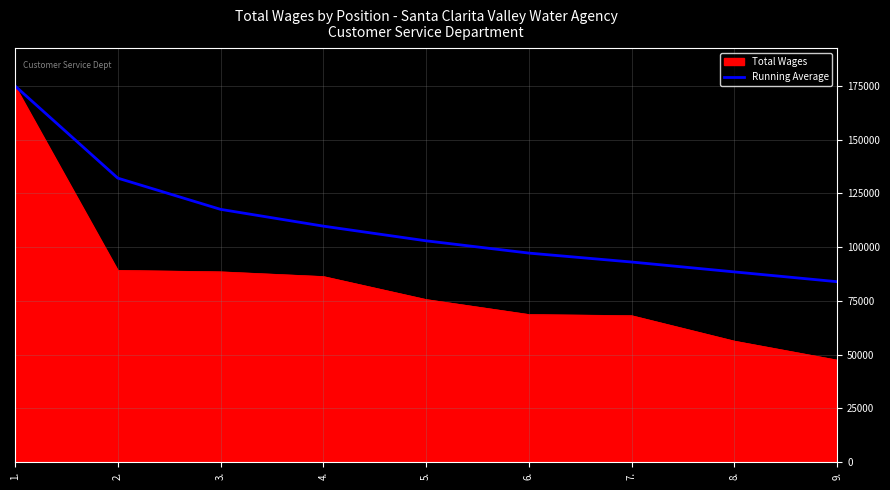

How many lines are shown in the chart?

2